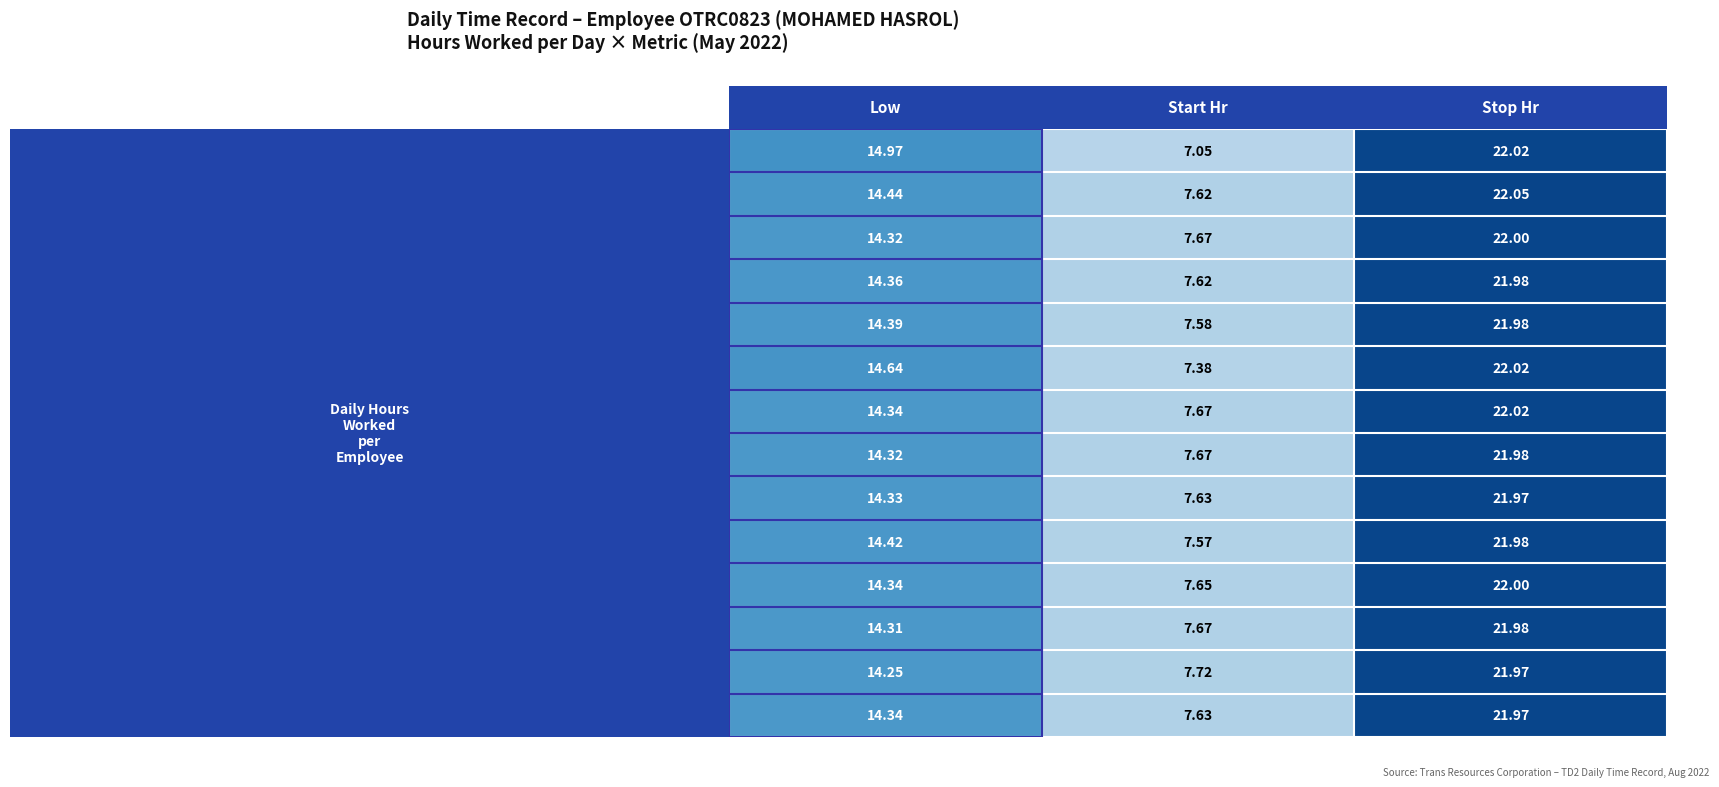

Rank the categories by 9 (Mon) value from lowest to highest.

Start Hr, Low, Stop Hr